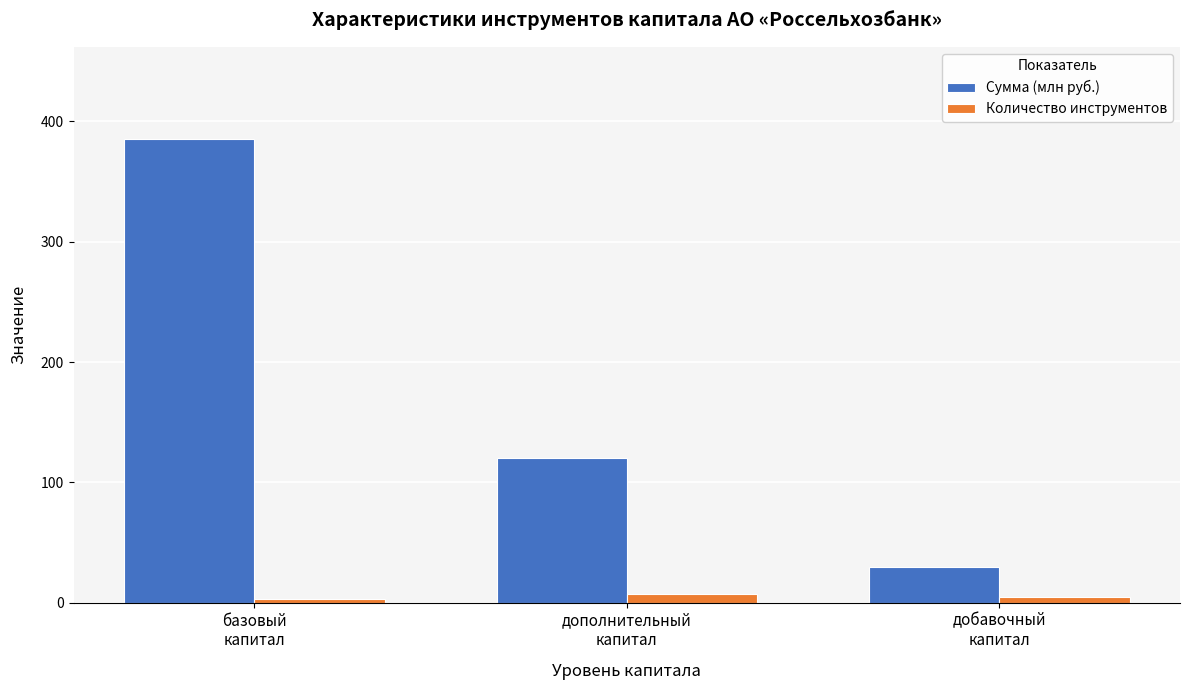

What is the label of the 3rd bar from the left?

добавочный
капитал